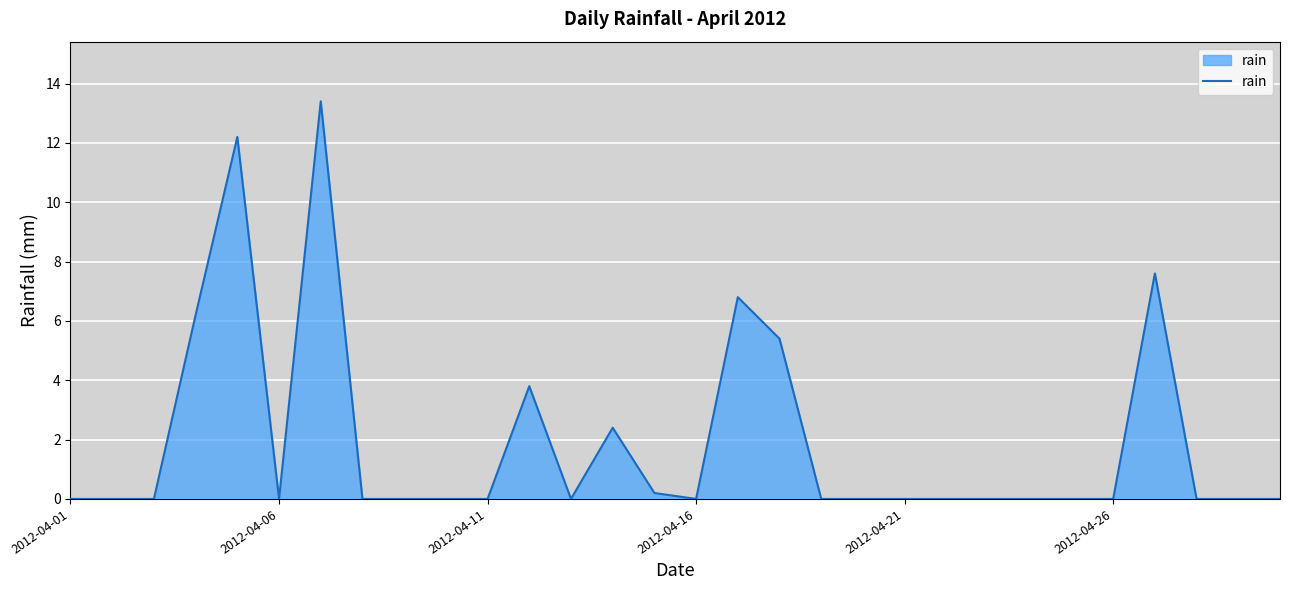

What is the greatest value displayed?

13.4